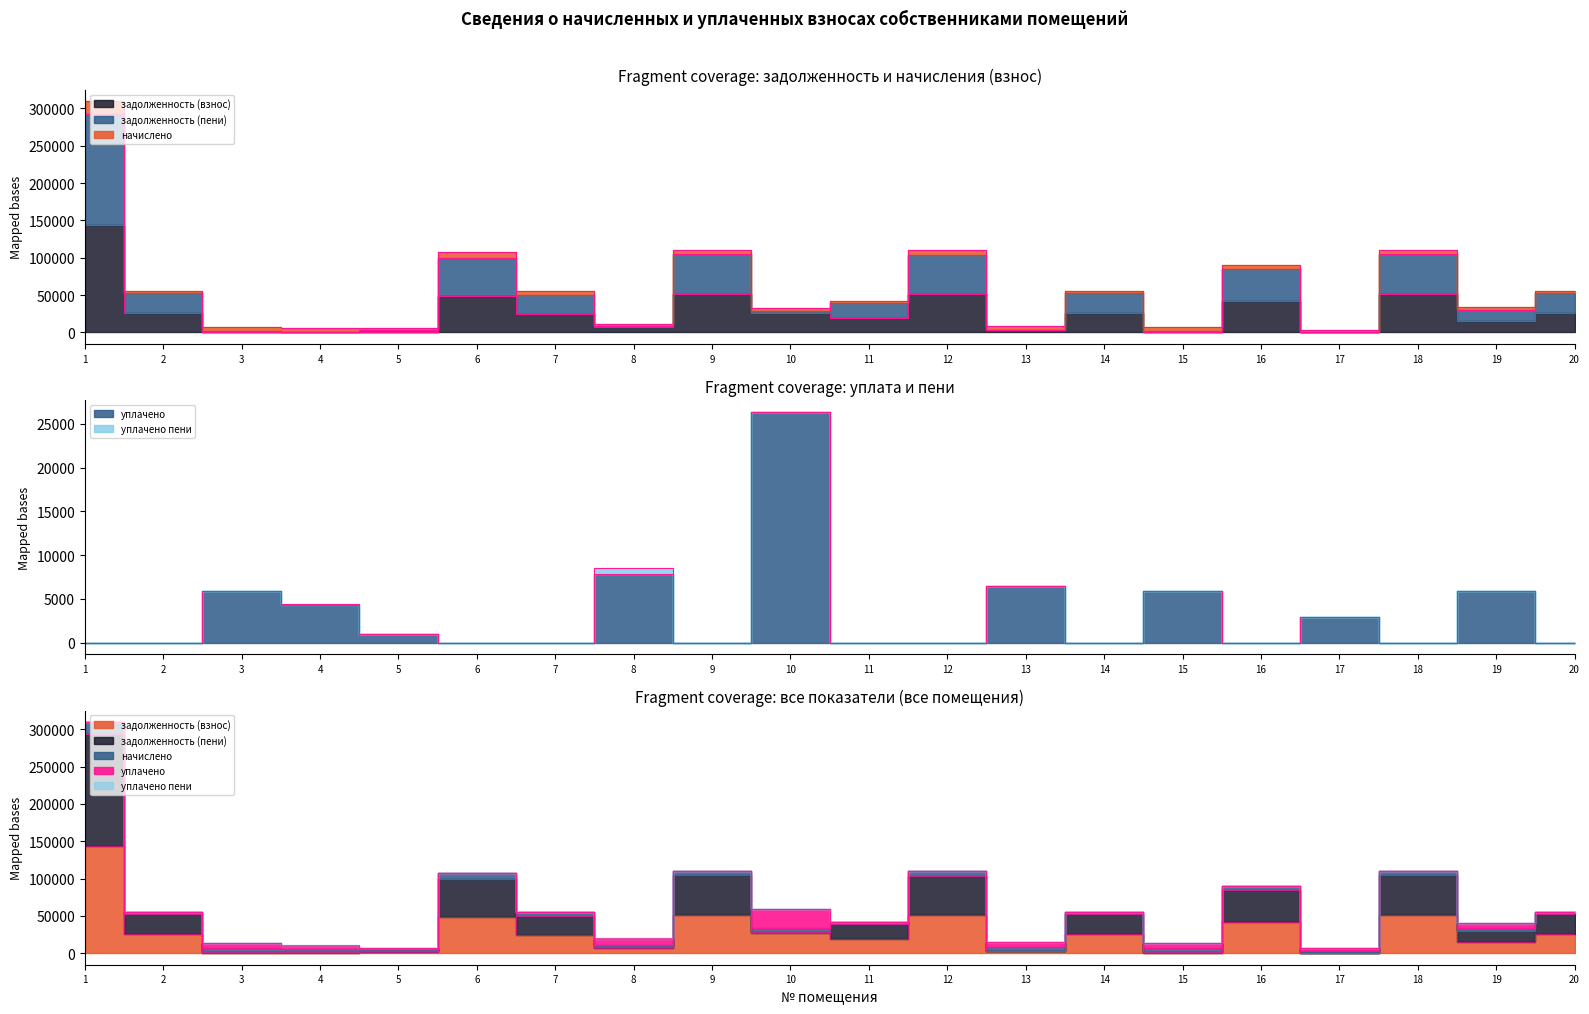

At which category is the sum across all series the highest?

1